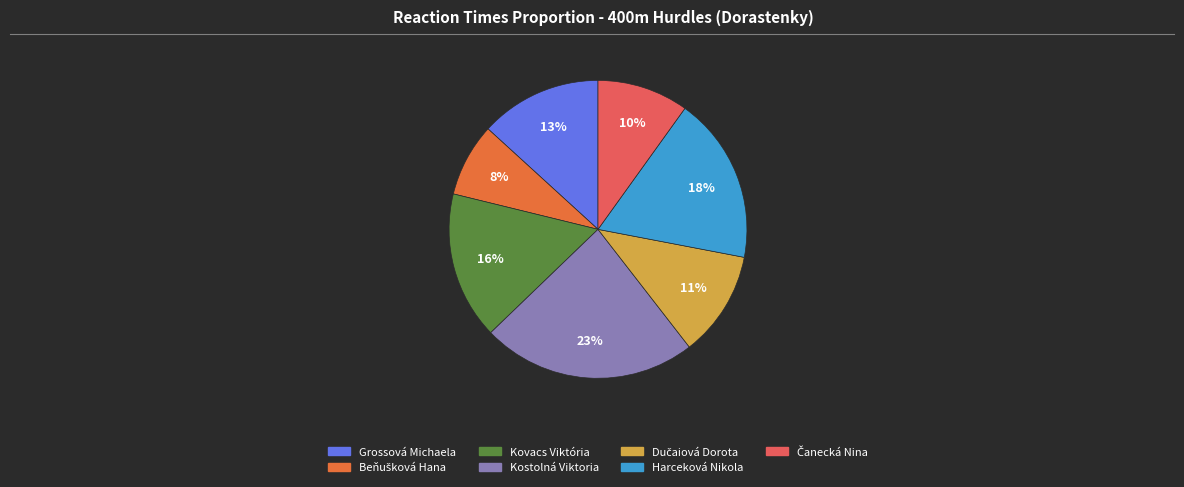

To the nearest percent, what is the average slice percentage?

14%